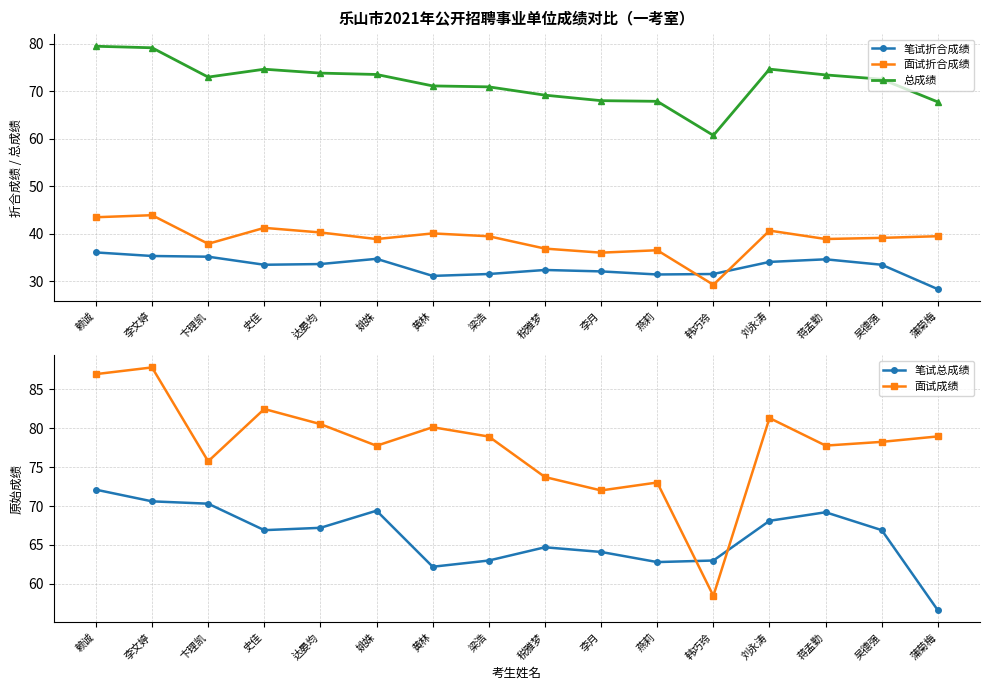

Is the value of 笔试折合成绩 at 蒋孟勤 greater than the value of 面试折合成绩 at 蒋孟勤?

No